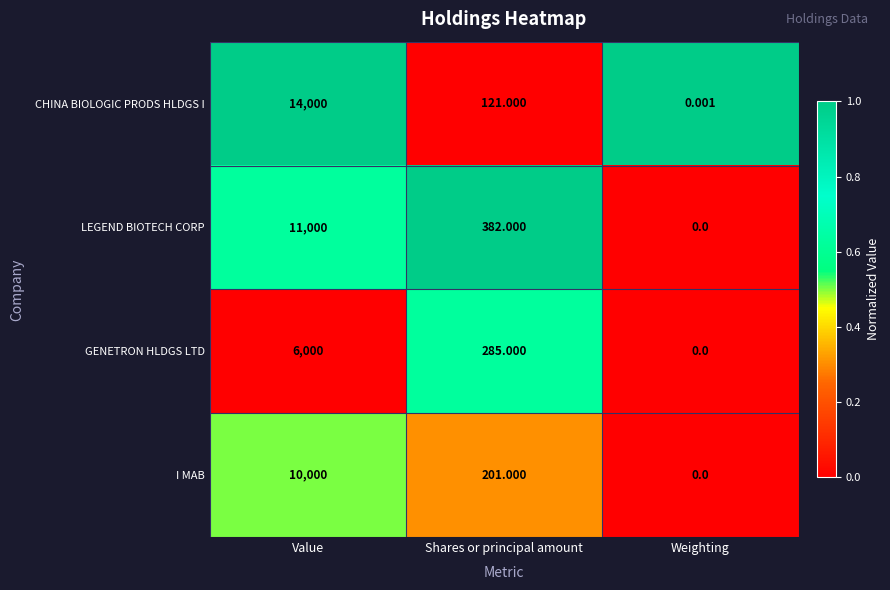

List the series in order of their overall mean, highest first.

CHINA BIOLOGIC PRODS HLDGS I, LEGEND BIOTECH CORP, I MAB, GENETRON HLDGS LTD